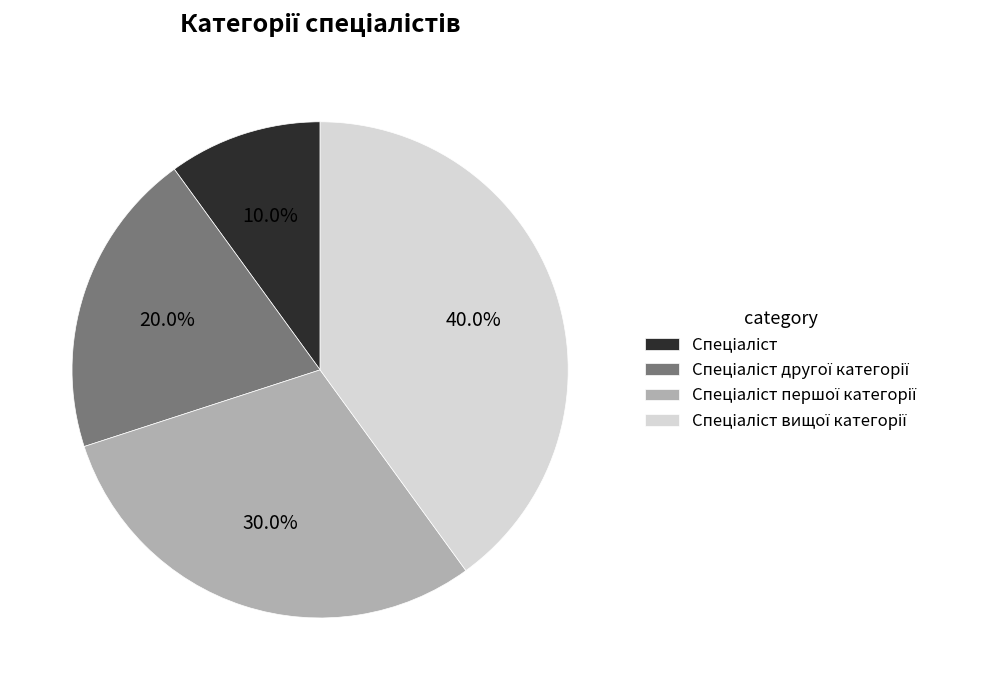

Is there any slice that represents more than half of the pie?

No